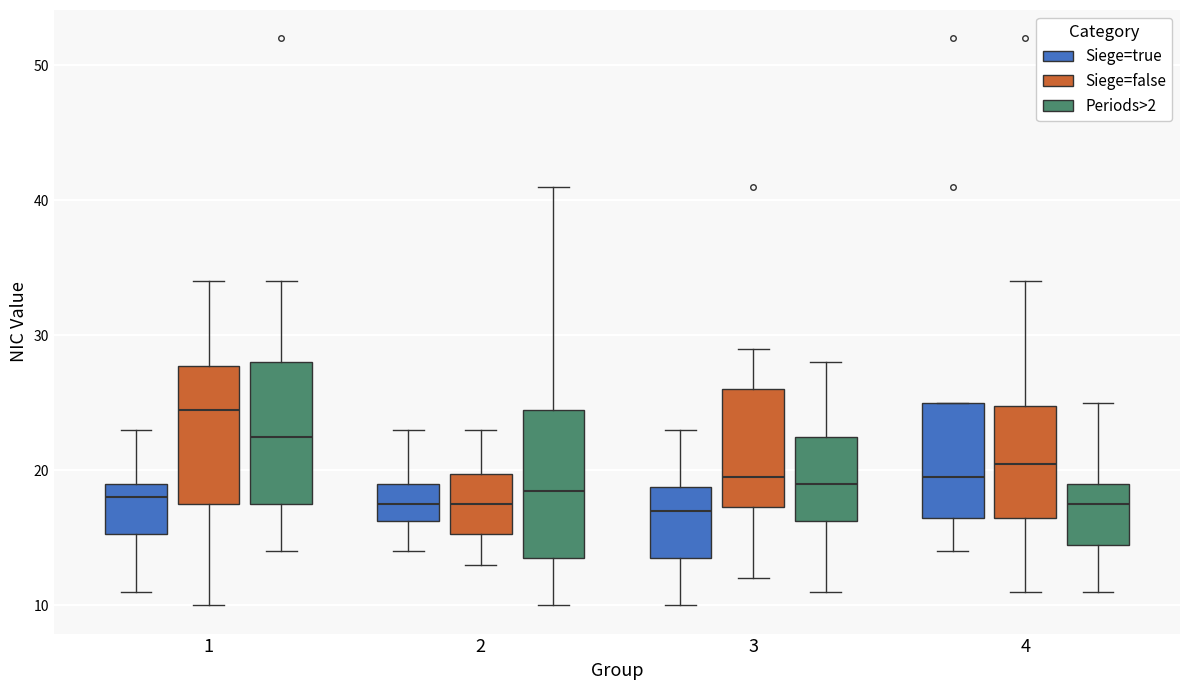

Which box has the highest median line?

1 (Siege=false)